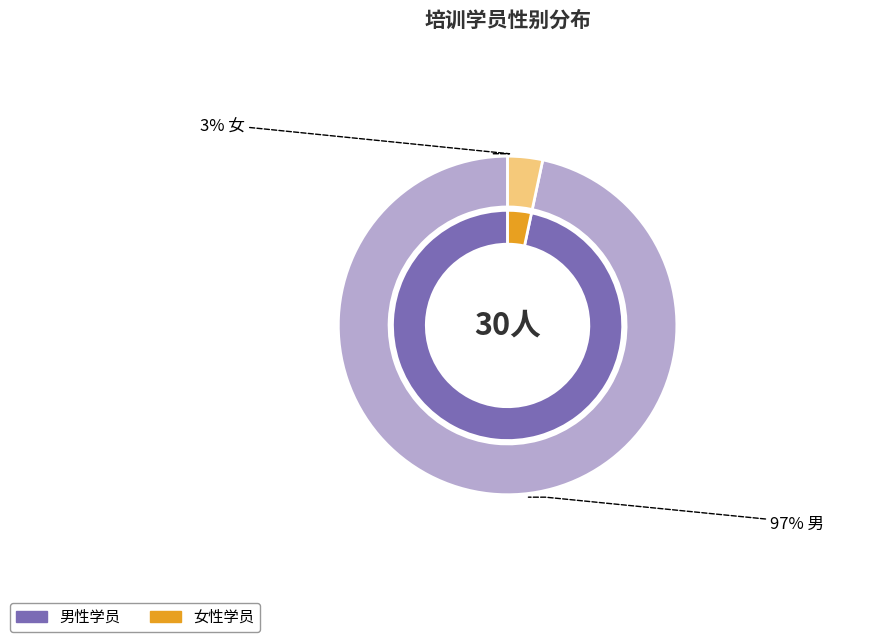

What percentage is NOT represented by 男?

3.3%